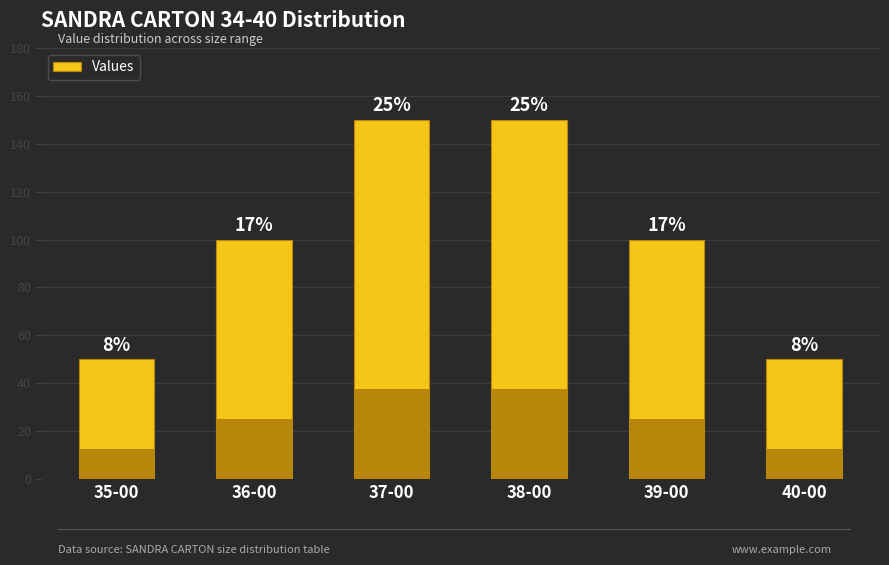

Reading left to right, list all the values displayed in this chart.

35-00=50	36-00=100	37-00=150	38-00=150	39-00=100	40-00=50